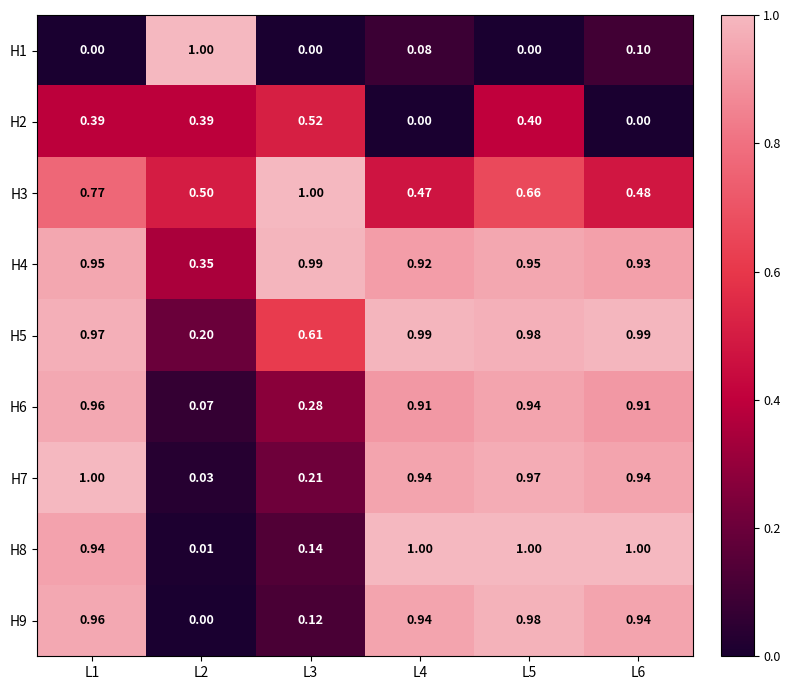

How many series are shown in this chart?

9